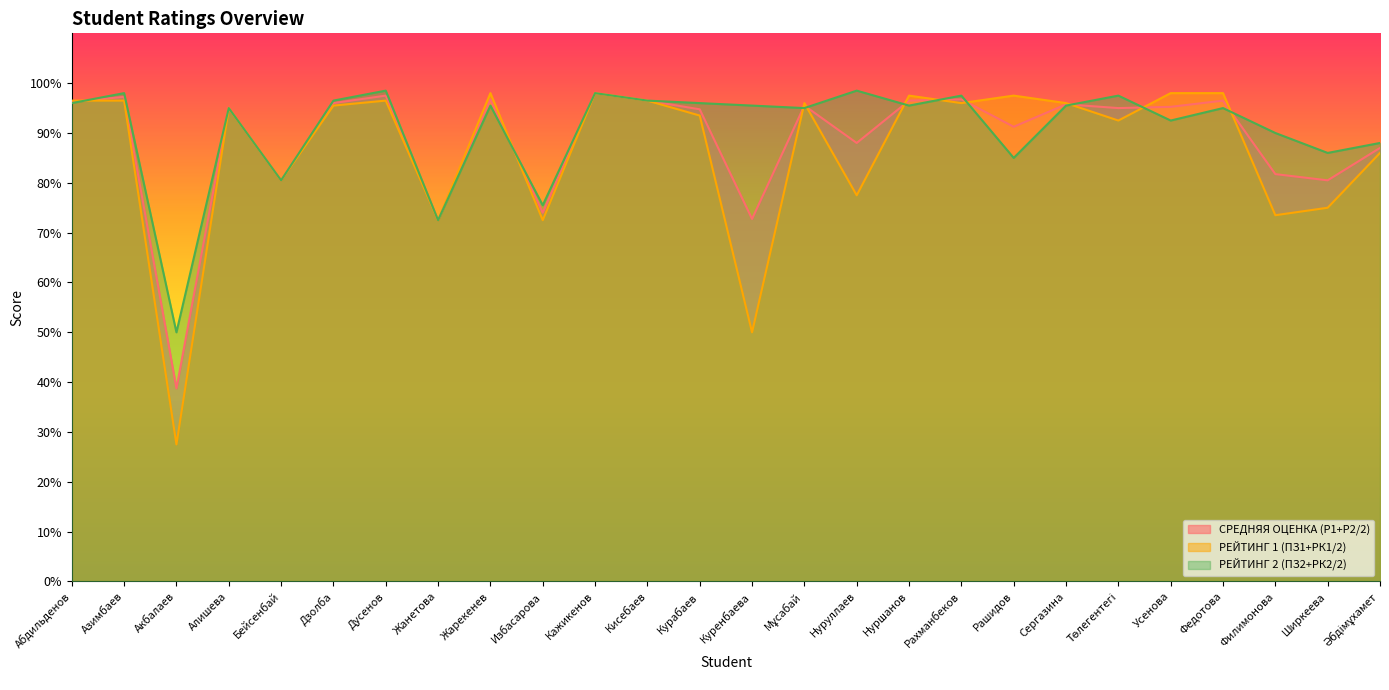

Is the value of СРЕДНЯЯ ОЦЕНКА (Р1+Р2/2) at Кажикенов greater than the value of РЕЙТИНГ 2 (ПЗ2+РК2/2) at Нуруллаев?

No